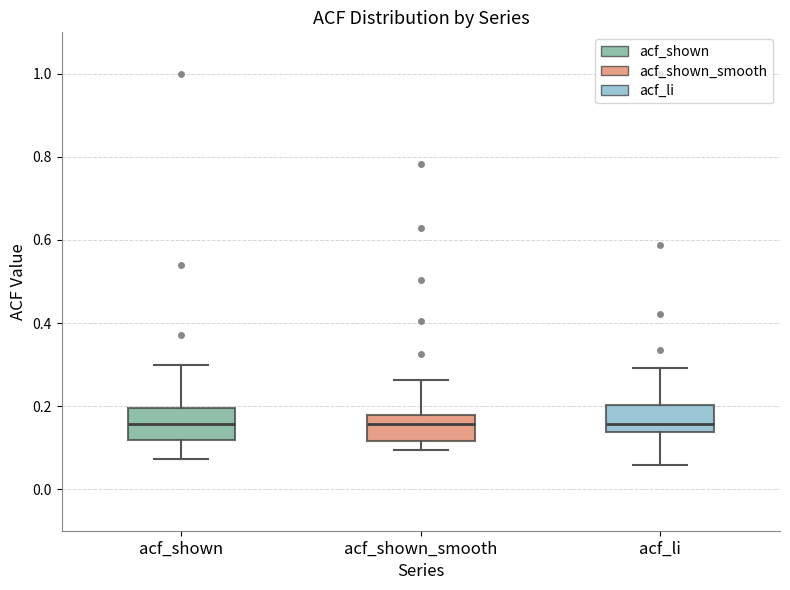

Reading left to right, transcribe this box plot: for each box, give where its median line is, the range the box spans, and where its two whiskers end, as read against the y-axis. The values are not printed on the chart, so give them approximately, as read against the axis.

acf_shown: median 0.16, box 0.12 to 0.20, whiskers 0.08 to 0.30
acf_shown_smooth: median 0.16, box 0.12 to 0.18, whiskers 0.10 to 0.26
acf_li: median 0.16, box 0.14 to 0.20, whiskers 0.06 to 0.30